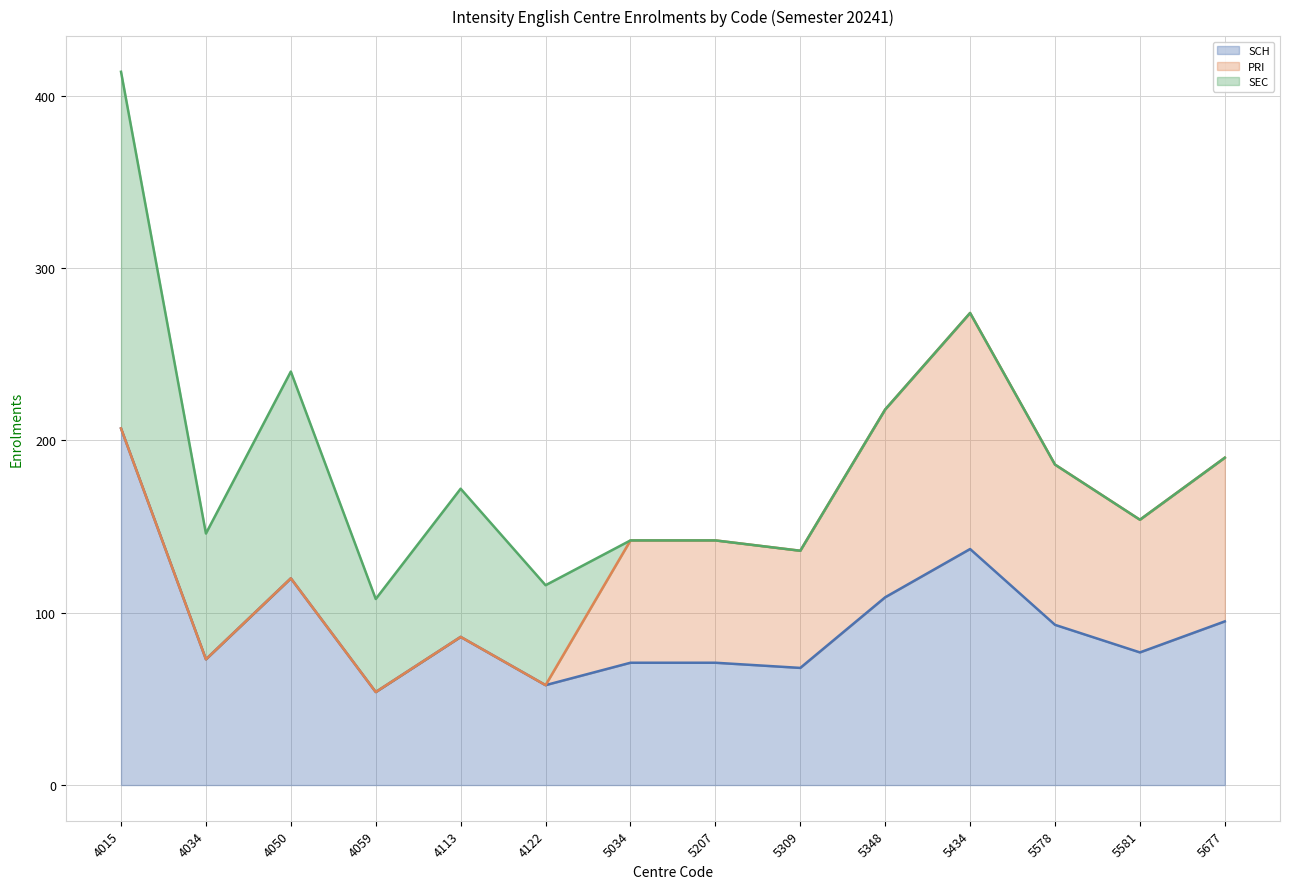

What is the sum of the SCH values at 4034 and 5434?

210